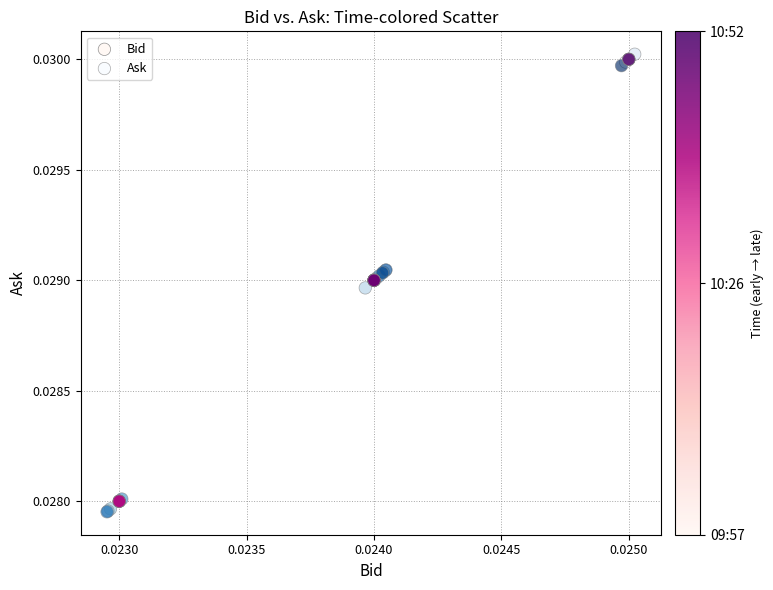

Which series has the widest spread of Y values?

Ask